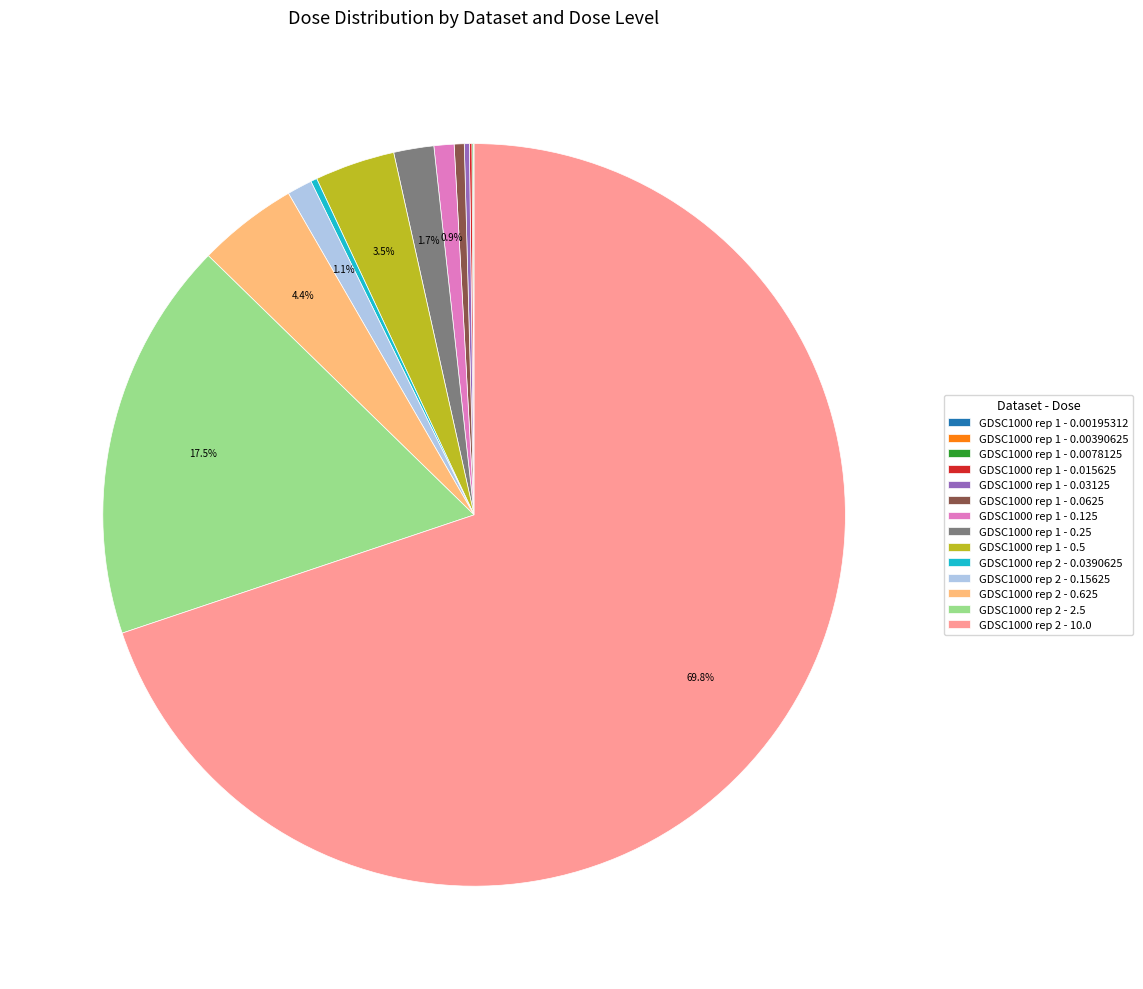

Which slice is the largest?

GDSC1000 rep 2 - 10.0